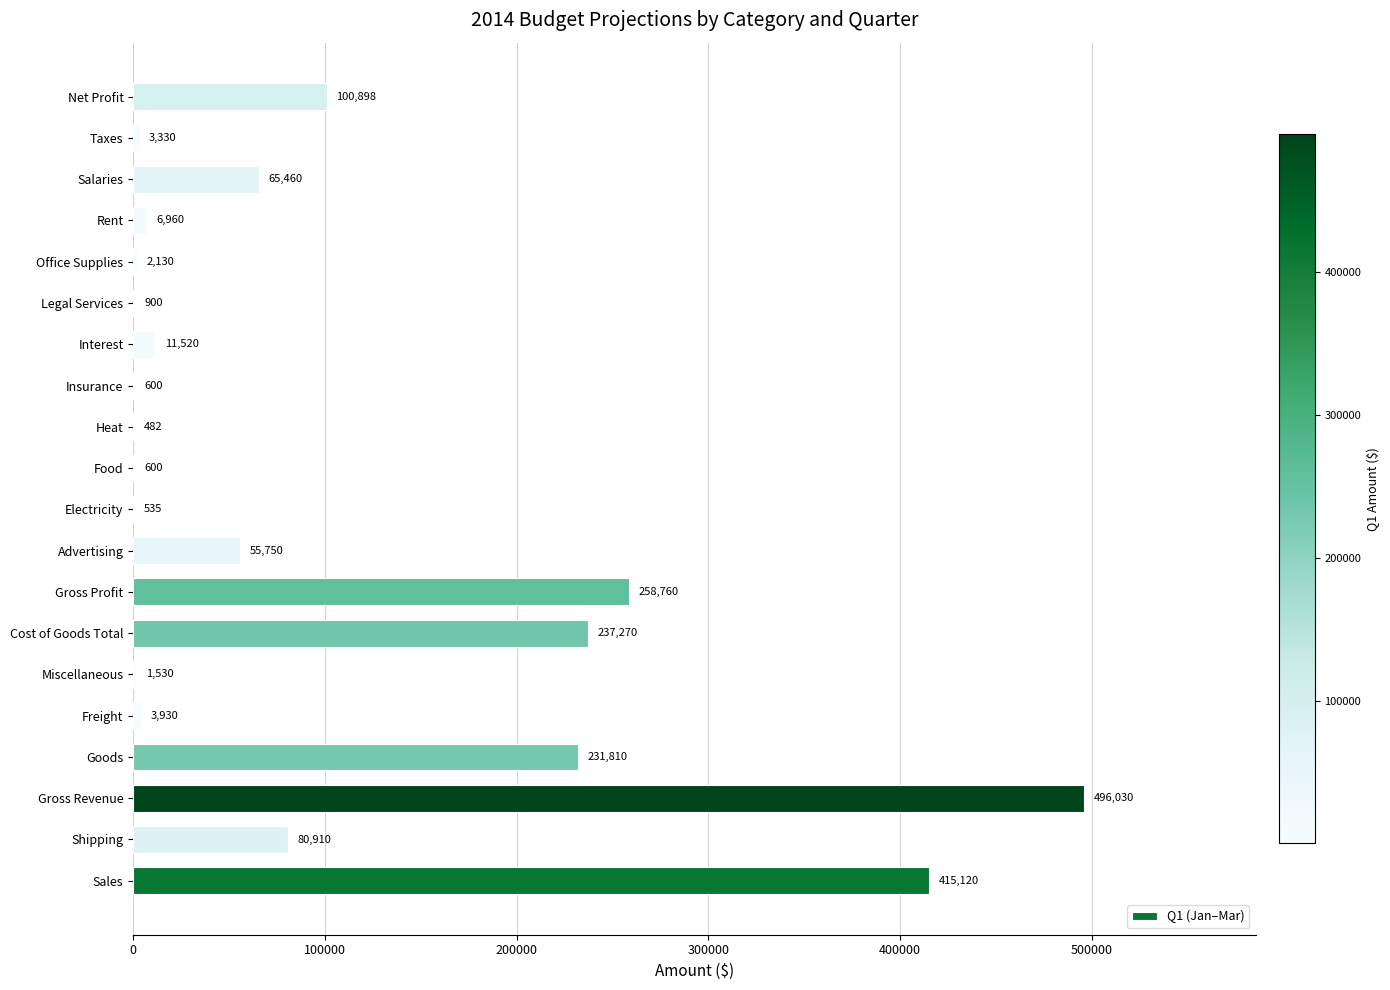

Between Food and Taxes, which is larger?

Taxes